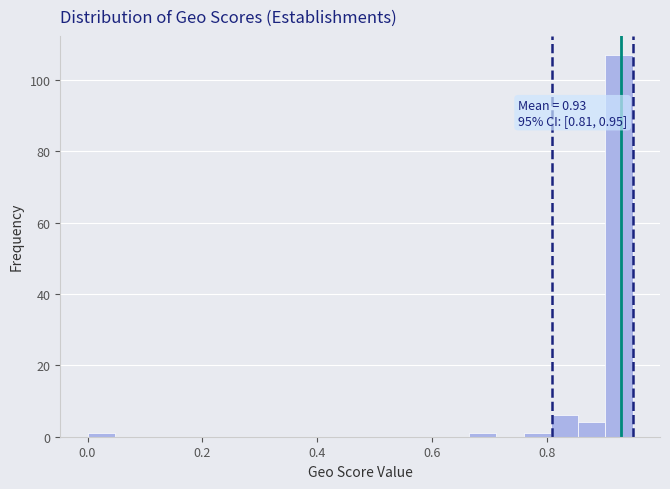

Read against the x-axis, roughly where is the centre of the tallest bar?

0.92